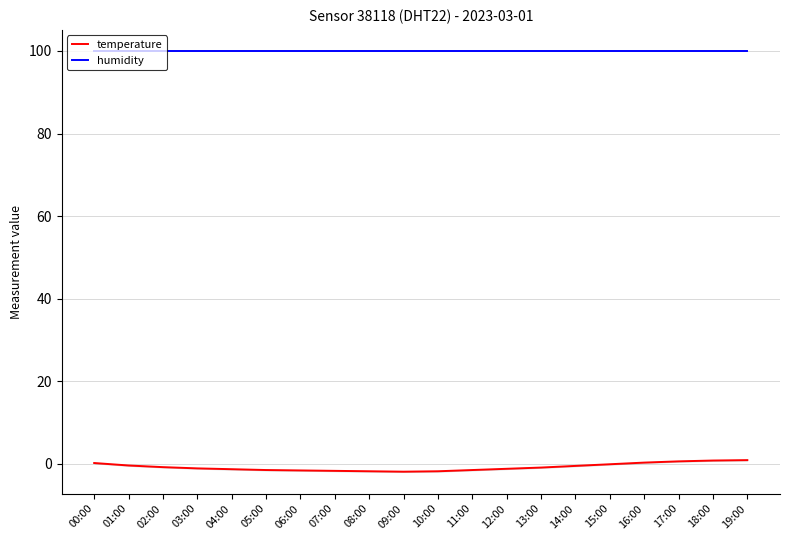

What is the minimum value for temperature?

-1.9